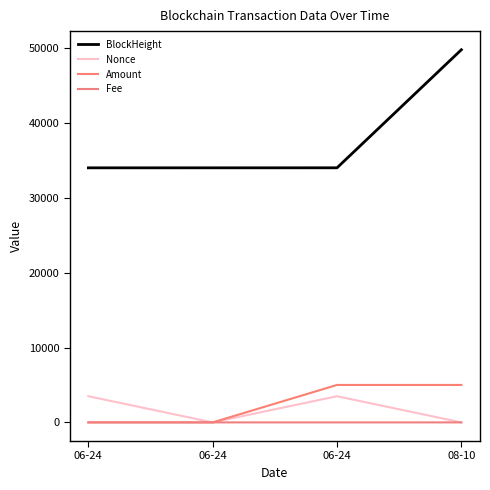

Rank the series at 06-24 from lowest to highest value.

Fee, Amount, Nonce, BlockHeight